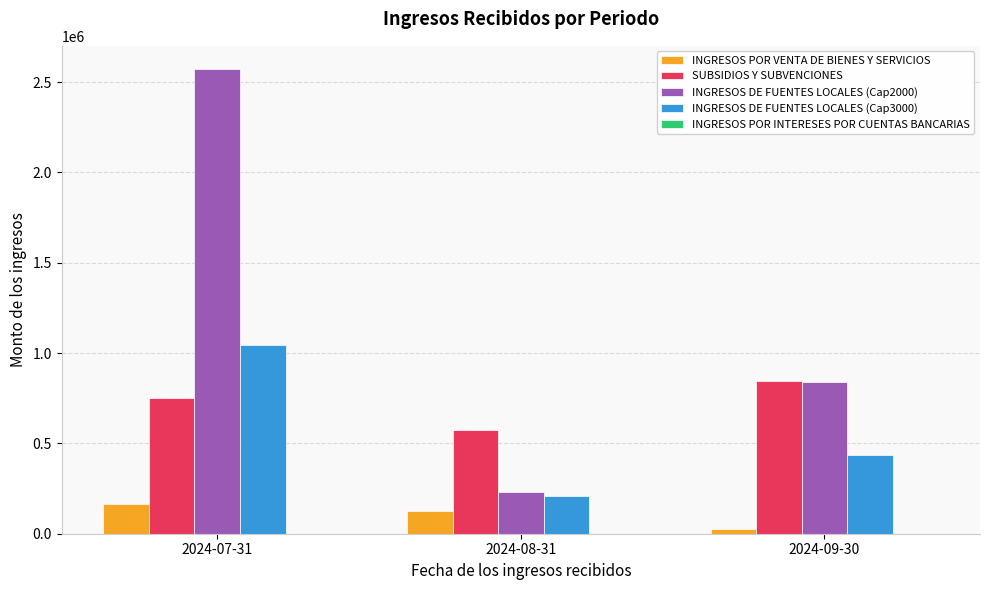

Is it true that INGRESOS DE FUENTES LOCALES (Cap2000) equals 331270.7 at 2024-09-30?

False